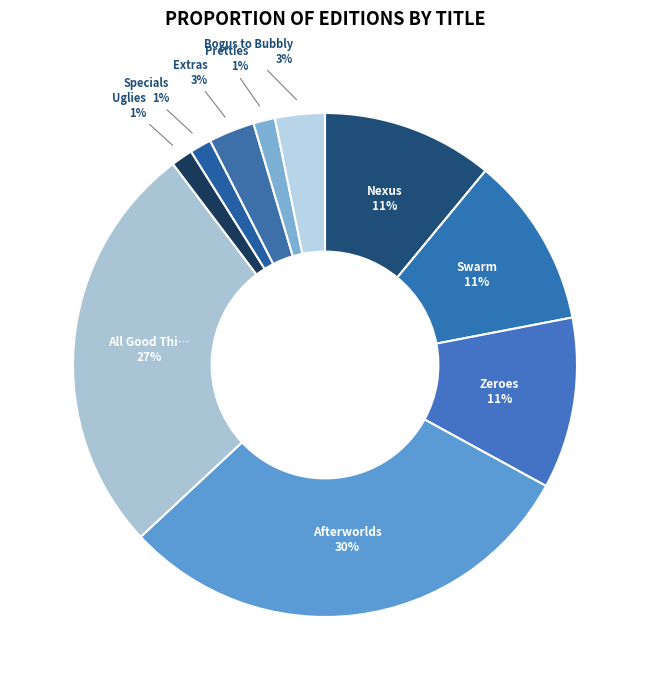

Rank the categories by value from highest to lowest.

Afterworlds, All Good Things Come to an End, Nexus, Swarm, Zeroes, Bogus to Bubbly, Extras, Specials, Pretties, Uglies